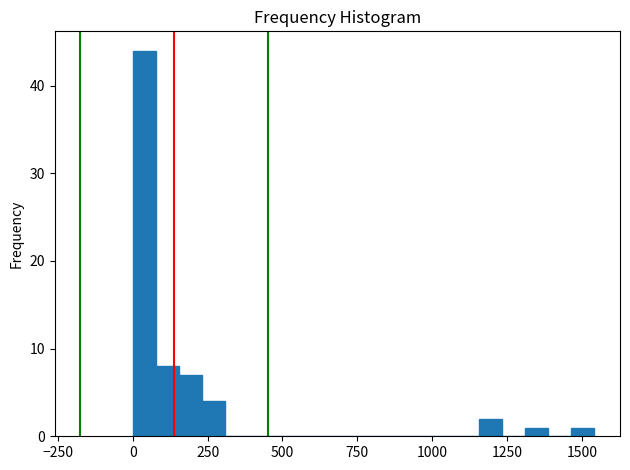

Read against the x-axis, roughly where is the centre of the tallest bar?

50